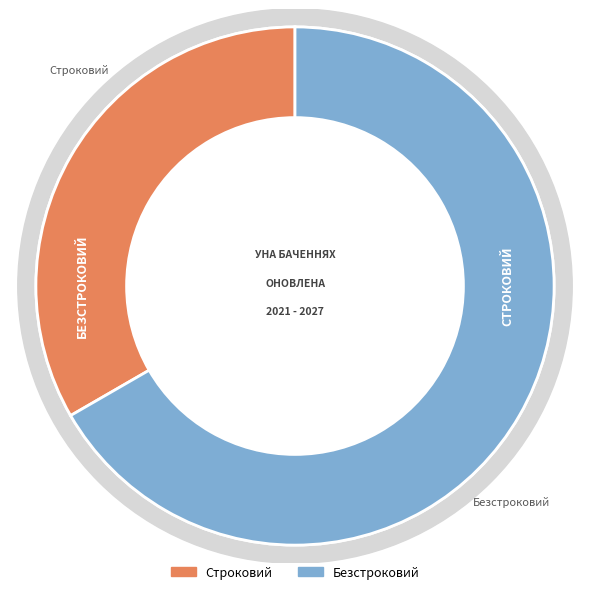

Is it true that Безстроковий is 67% of the pie?

True